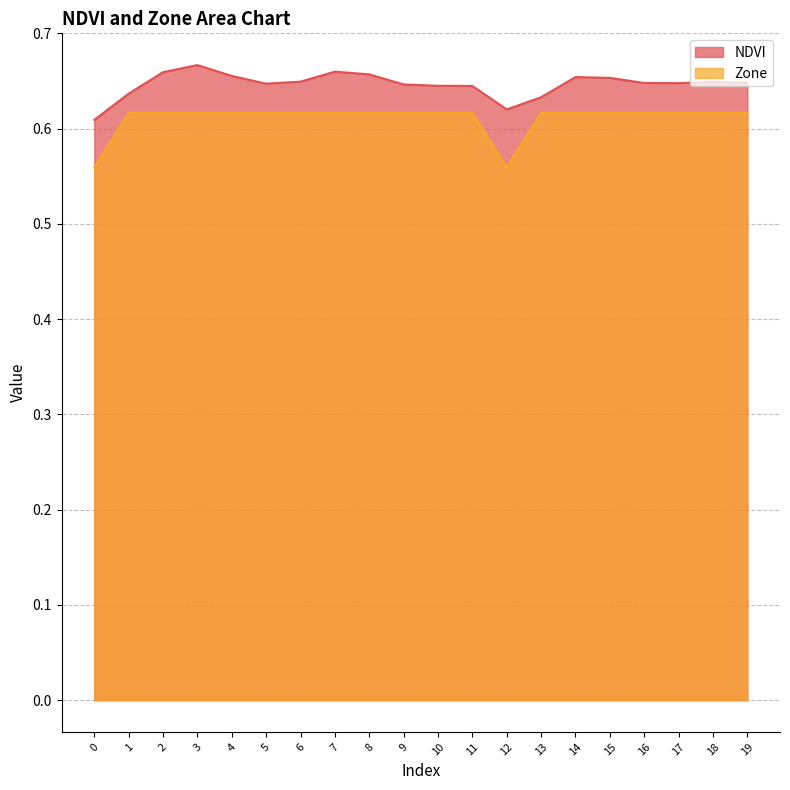

Does the chart display data point markers on the line(s)?

No